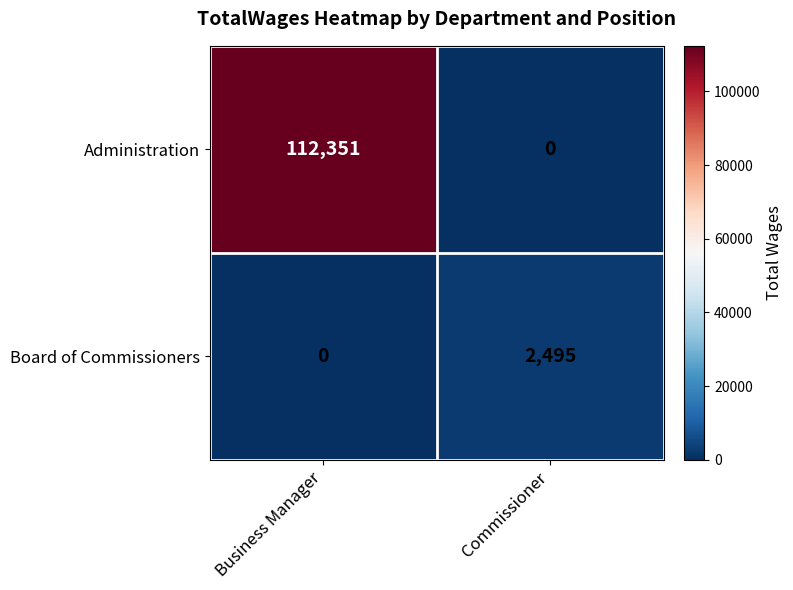

What is the sum of the Administration values at Commissioner and Business Manager?

112351